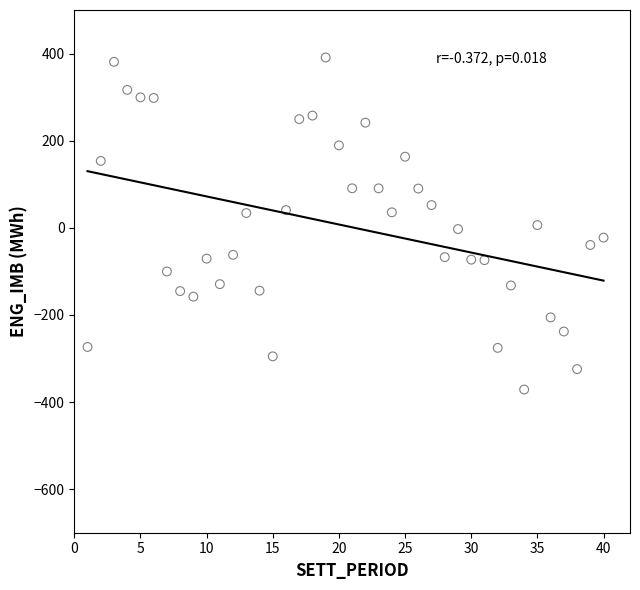

What is the range of X values (max minus min)?

39.0